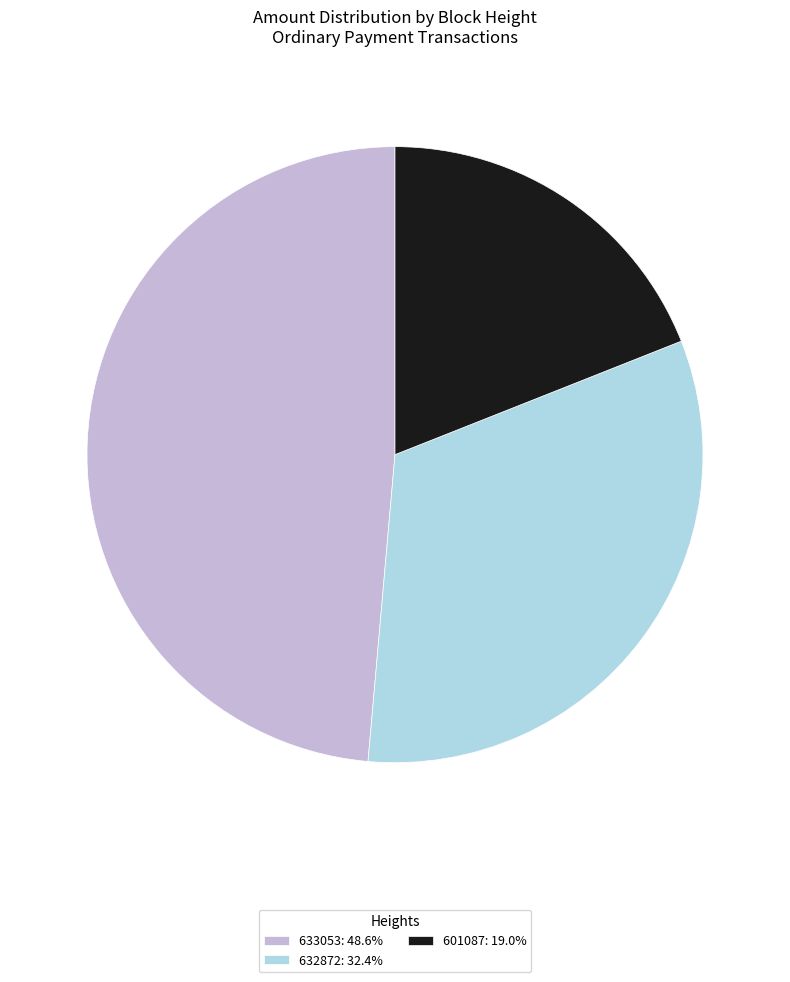

Between 632872 and 601087, which is larger?

632872